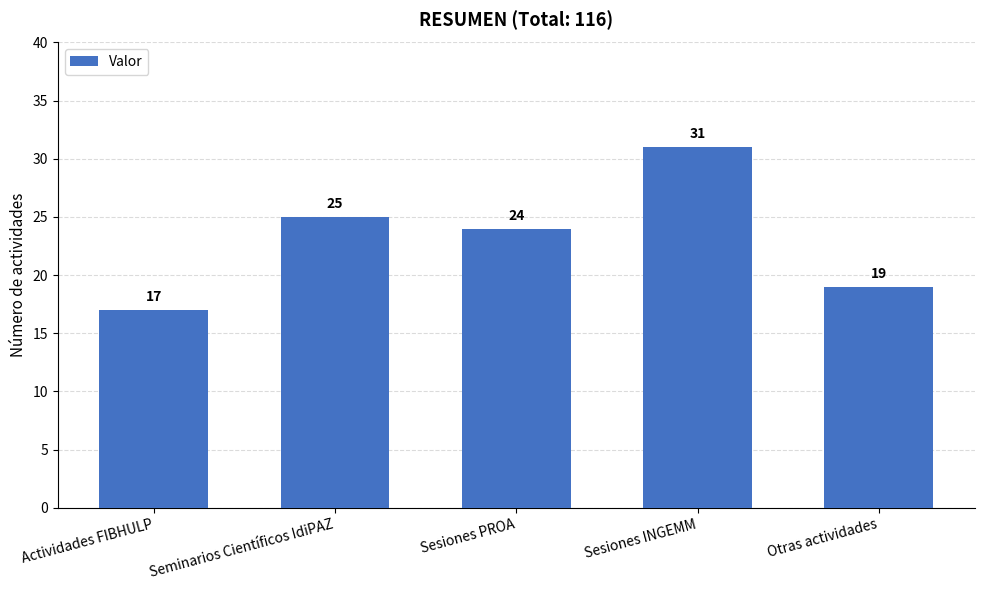

True or false: the data shows 35 at Seminarios Científicos IdiPAZ.

False